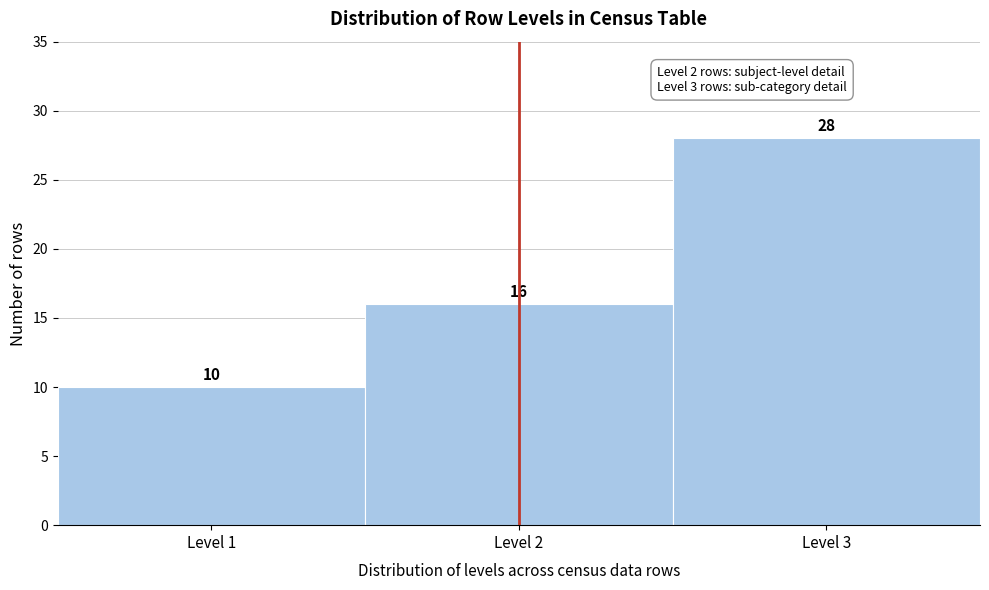

Reading left to right, list every bar in this chart as the range it spans on the x-axis followed by its height.

0.5 to 1.5: 10
1.5 to 2.5: 16
2.5 to 3.5: 28